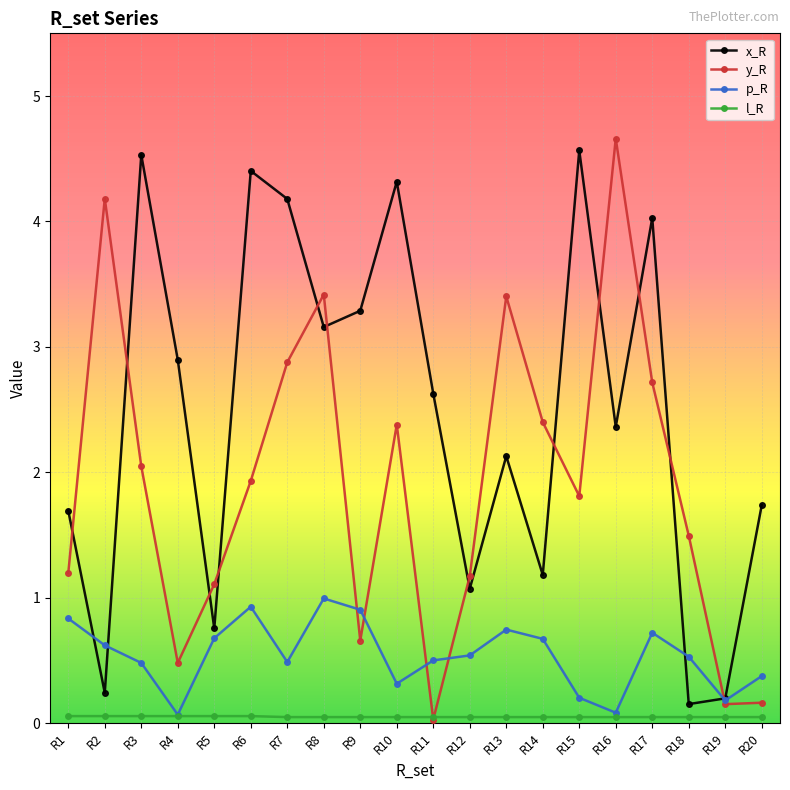

Is it true that l_R equals 0.1 at R6?

True